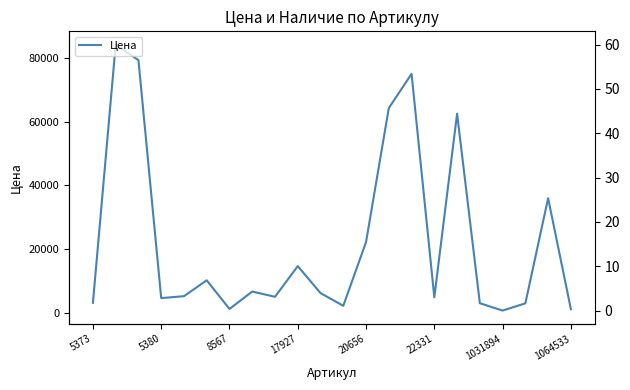

Rank the series by their maximum value, from highest to lowest.

Цена, Наличие